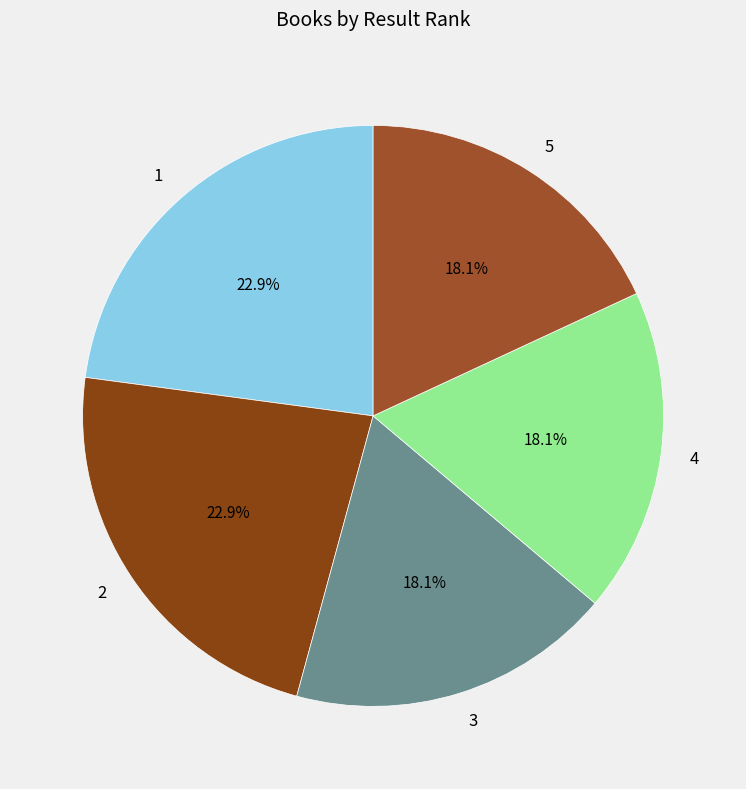

To the nearest percent, what is the combined percentage of 5 and 1?

41%